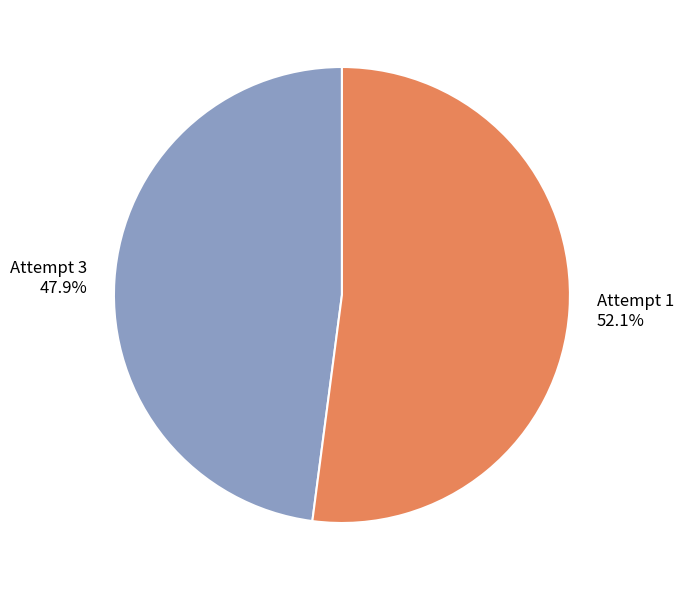

Is it true that Attempt 3 is 48% of the pie?

True